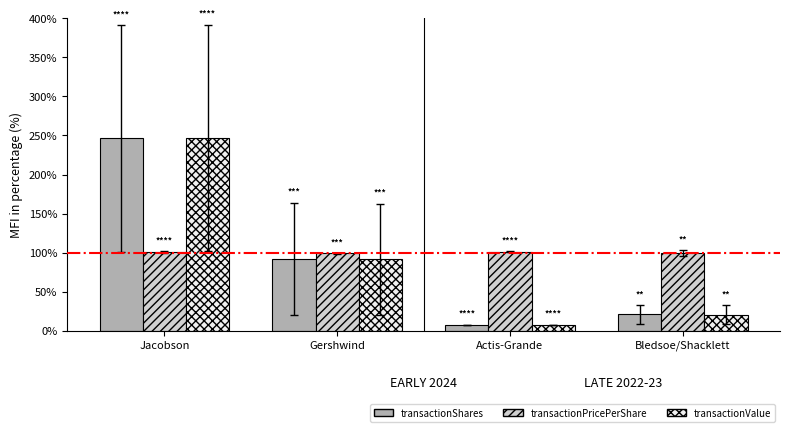

Which series has the largest range (max minus min)?

transactionValue